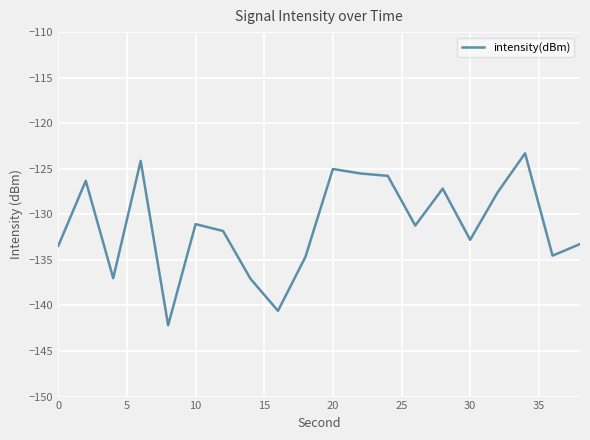

What is the difference between the maximum and minimum values?

18.9